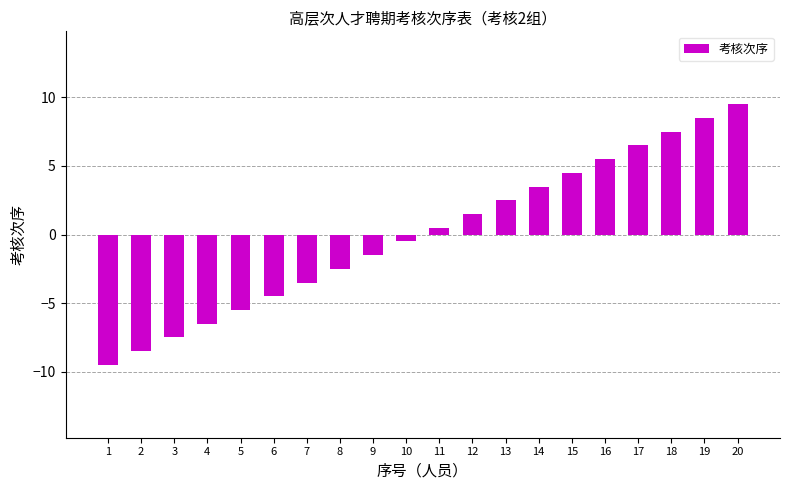

What is the change in value from 8 to 16?

+8.0